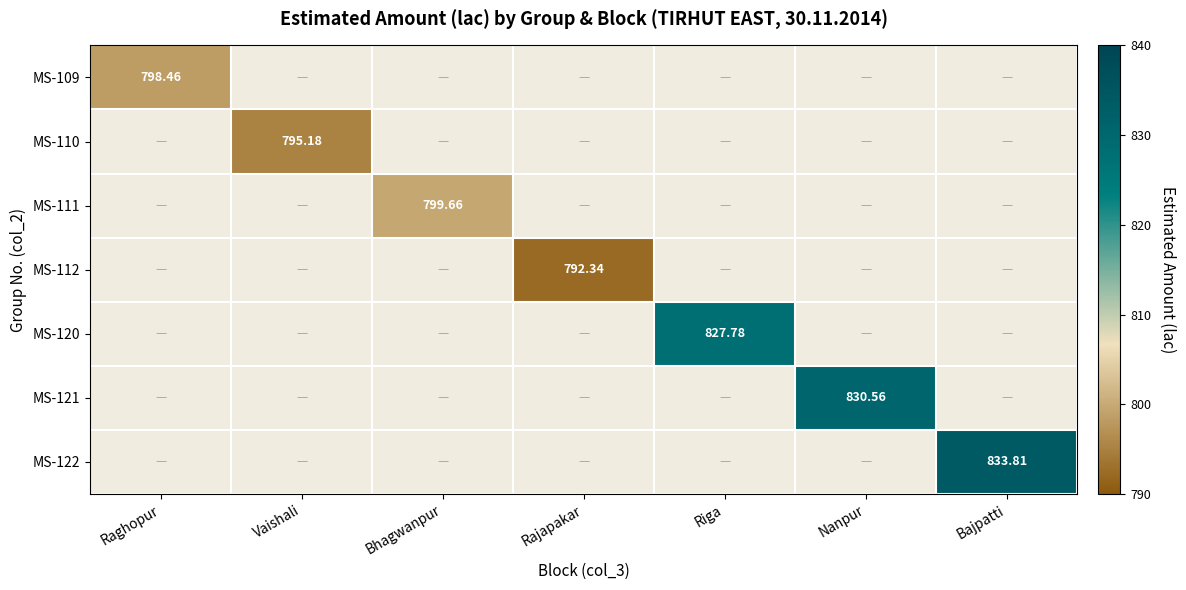

What is the total value across all series at Bajpatti?

833.8